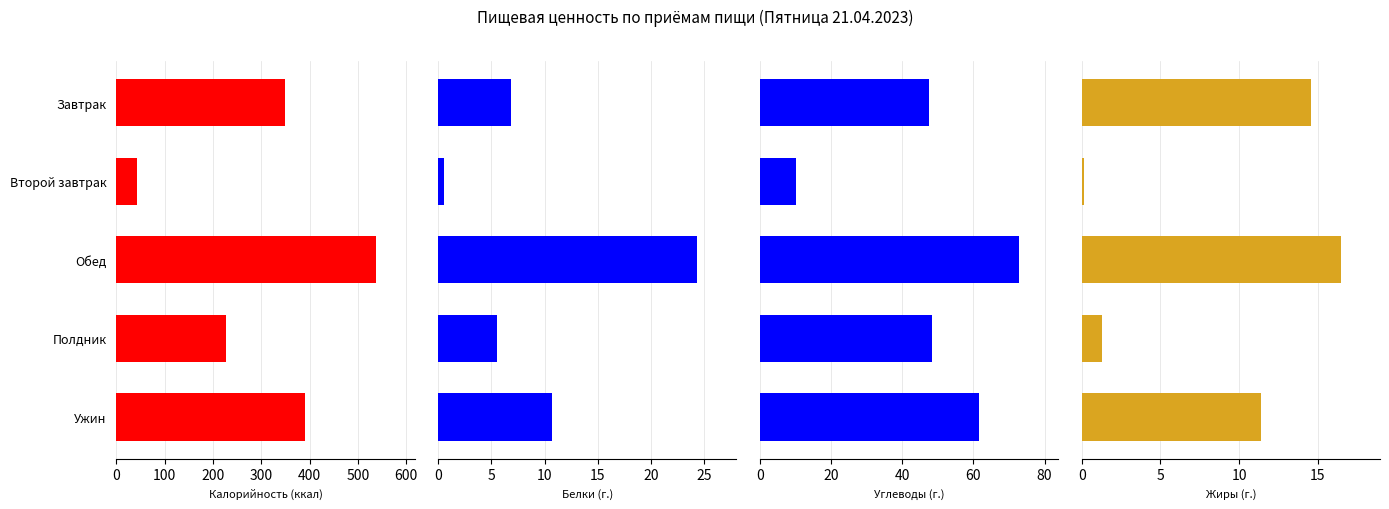

The Жиры (г.) series shows 11.4 at Ужин. True or false?

True